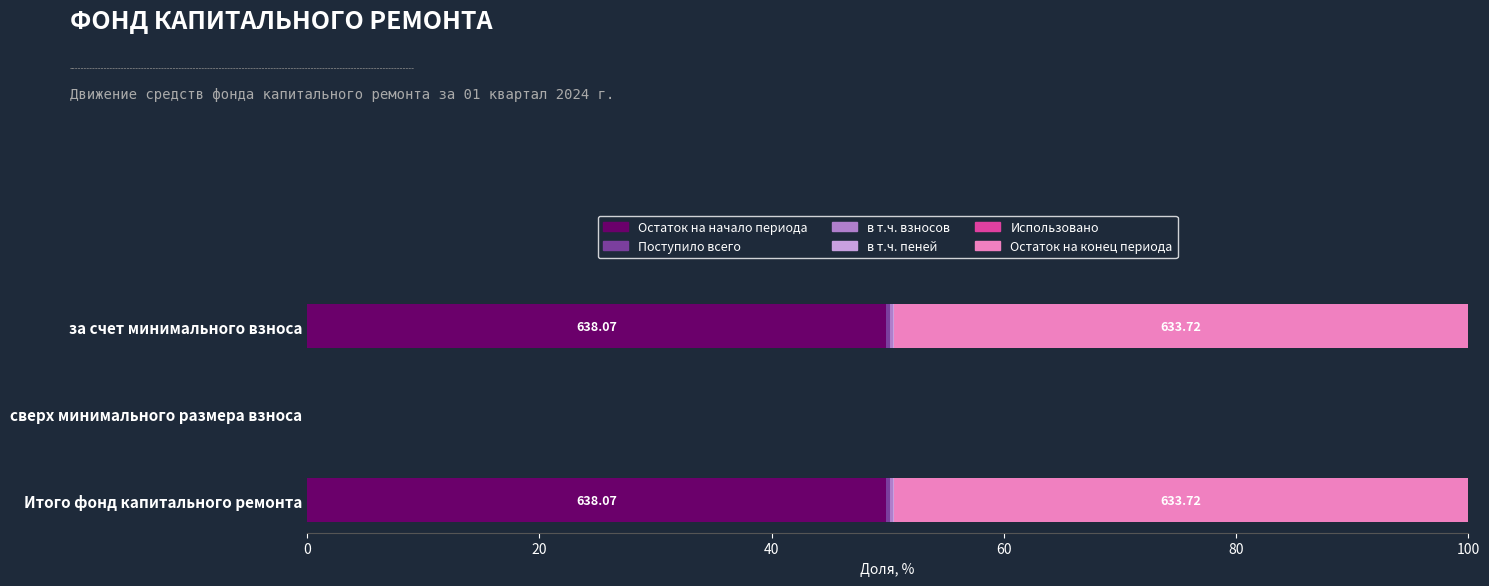

Reading right to left, extract all data points from this chart.

Остаток на начало периода: 49.8	0.0	49.8
Поступило всего: 0.3	0.0	0.3
в т.ч. взносов: 0.3	0.0	0.3
в т.ч. пеней: 0.0	0.0	0.0
Использовано: 0.5	0.5	0.5
Остаток на конец периода: 49.5	0.0	49.5